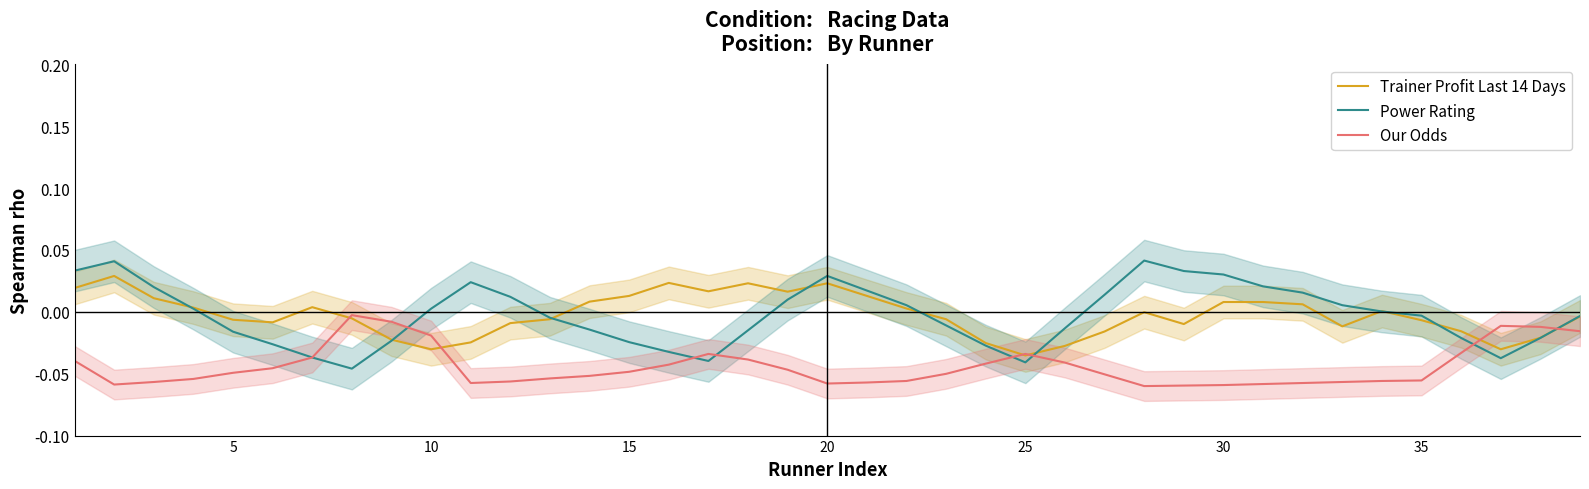

Is it true that Our Odds equals -0.1 at 5?

False